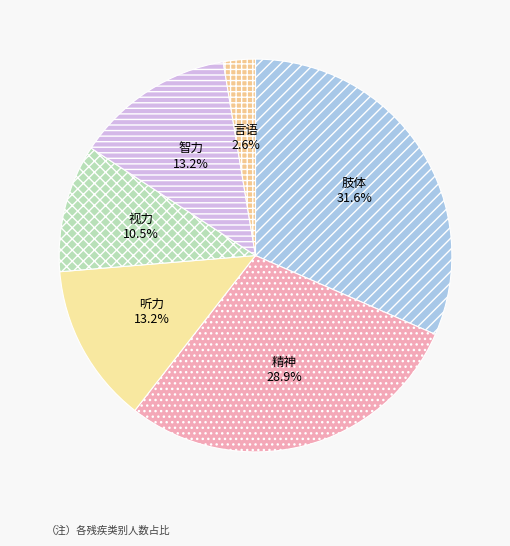

What percentage is the 言语 slice, to the nearest percent?

3%